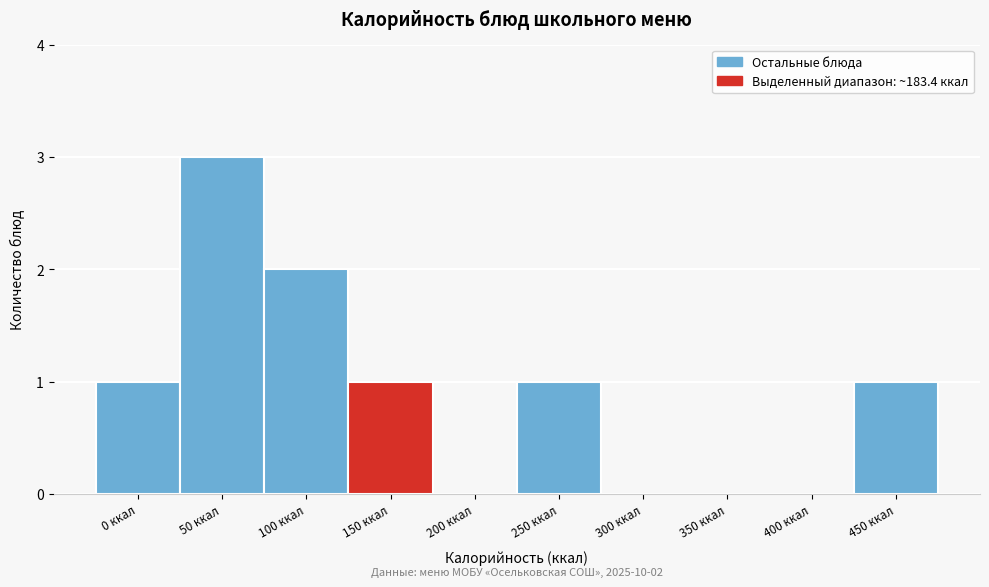

Reading left to right, what are all the values shown in this chart?

0 ккал=1	50 ккал=3	100 ккал=2	150 ккал=1	200 ккал=0	250 ккал=1	300 ккал=0	350 ккал=0	400 ккал=0	450 ккал=1